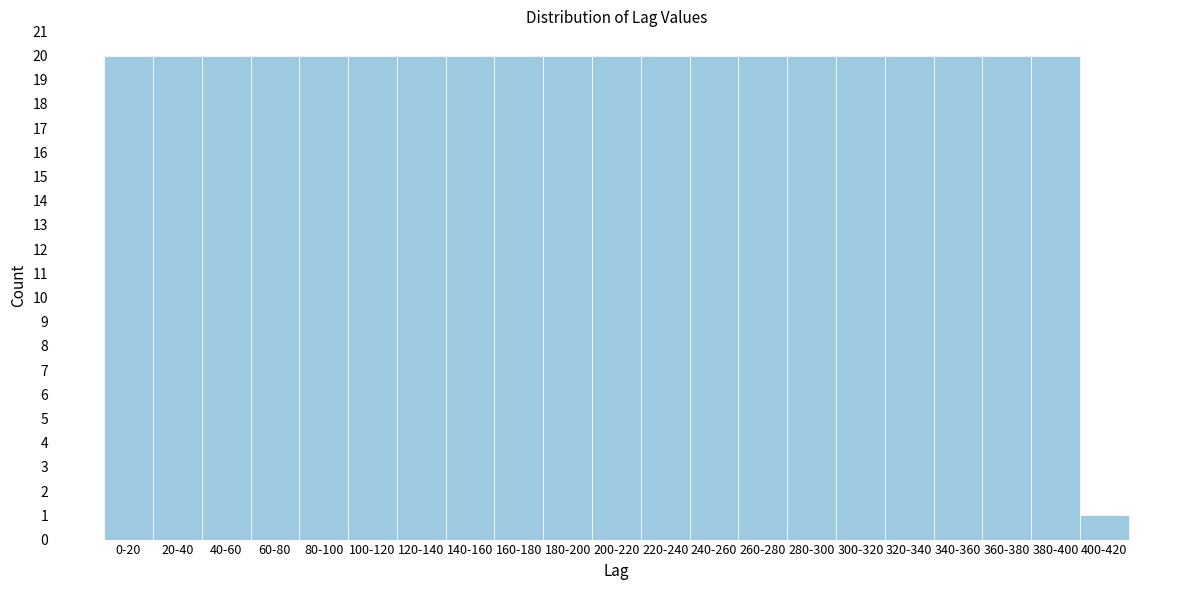

Reading left to right, list all the values displayed in this chart.

0-20=20	20-40=20	40-60=20	60-80=20	80-100=20	100-120=20	120-140=20	140-160=20	160-180=20	180-200=20	200-220=20	220-240=20	240-260=20	260-280=20	280-300=20	300-320=20	320-340=20	340-360=20	360-380=20	380-400=20	400-420=1